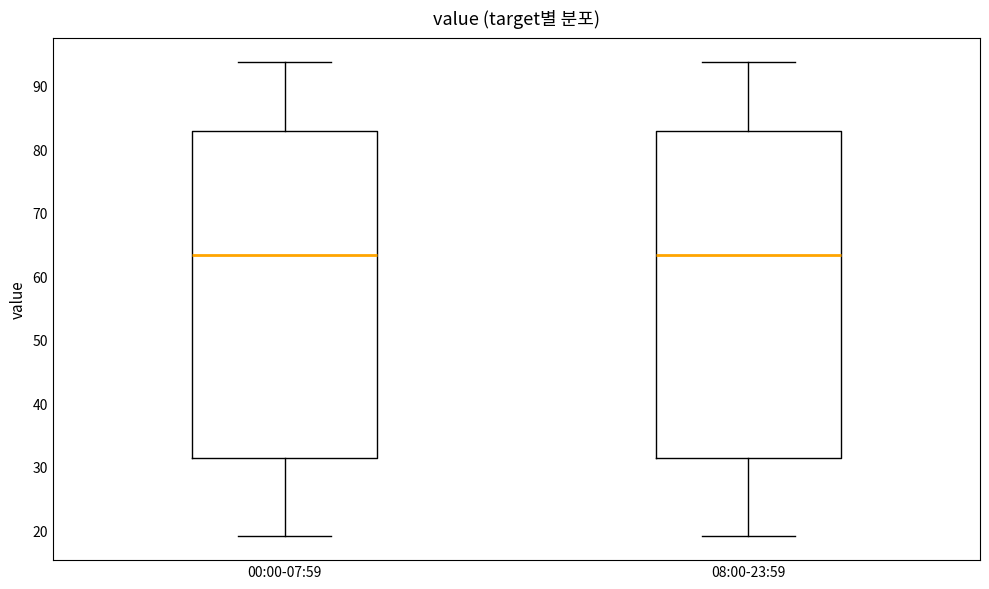

Reading left to right, read every box against the y-axis: the position of its median line, the range the box covers, and the ends of its whiskers. The values are not printed on the chart, so give them approximately, as read against the axis.

00:00-07:59: median 63, box 31 to 83, whiskers 19 to 94
08:00-23:59: median 63, box 31 to 83, whiskers 19 to 94